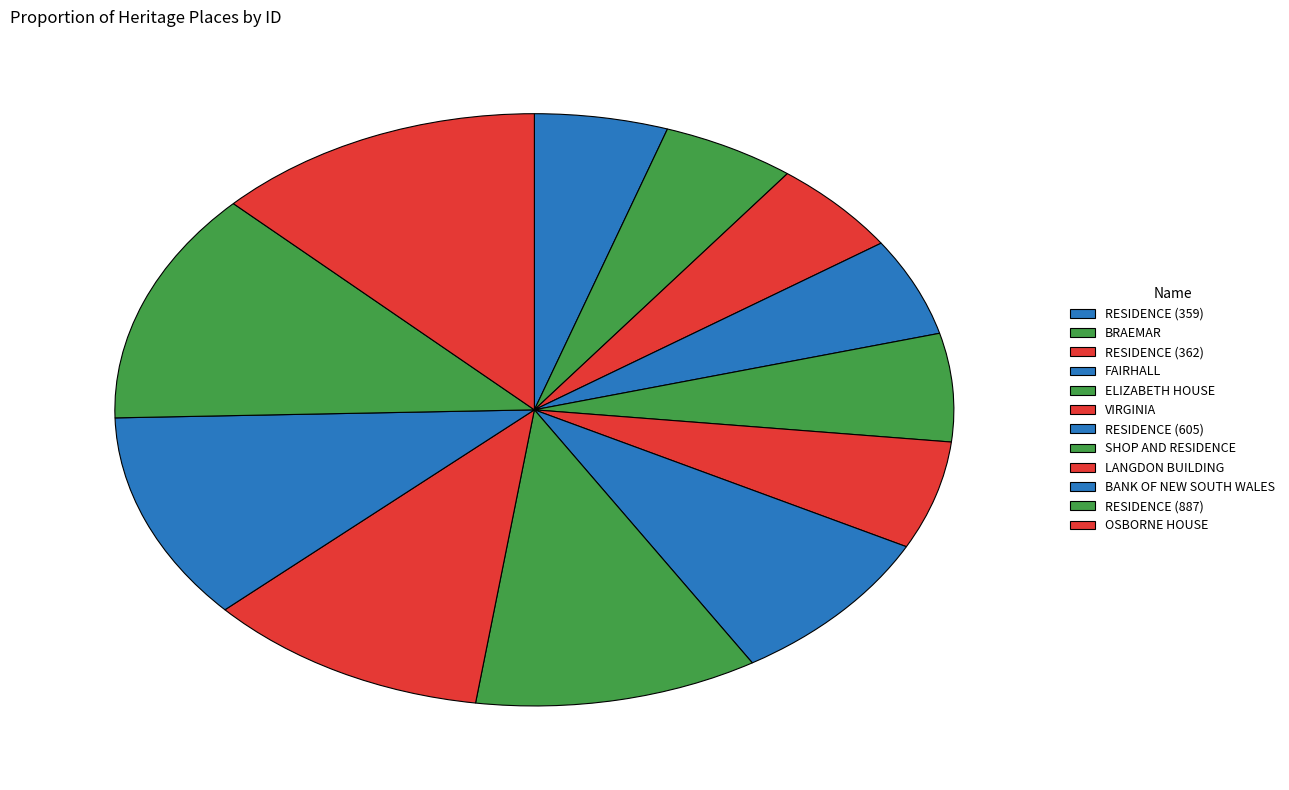

How many segments does this pie chart have?

12